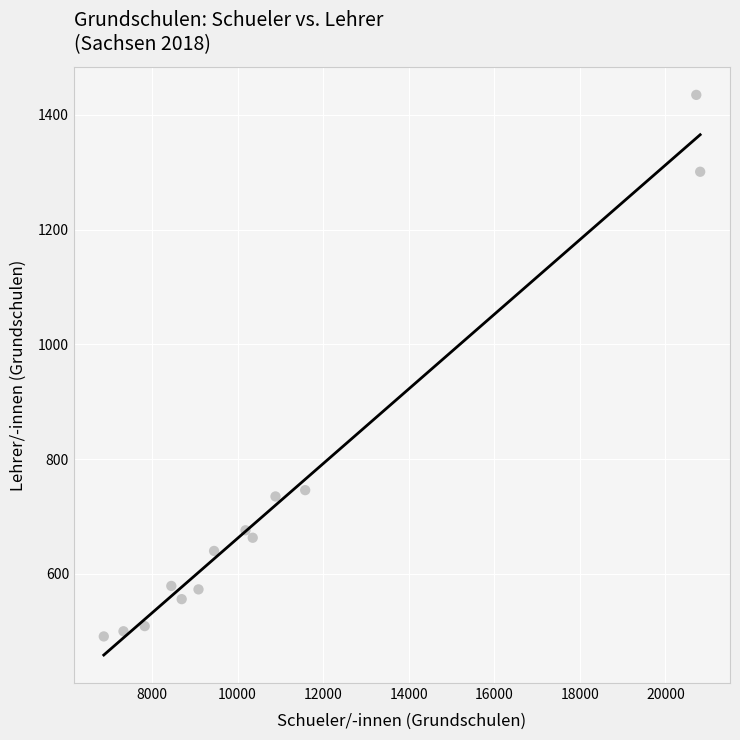

What is the range of Y values (max minus min)?

944